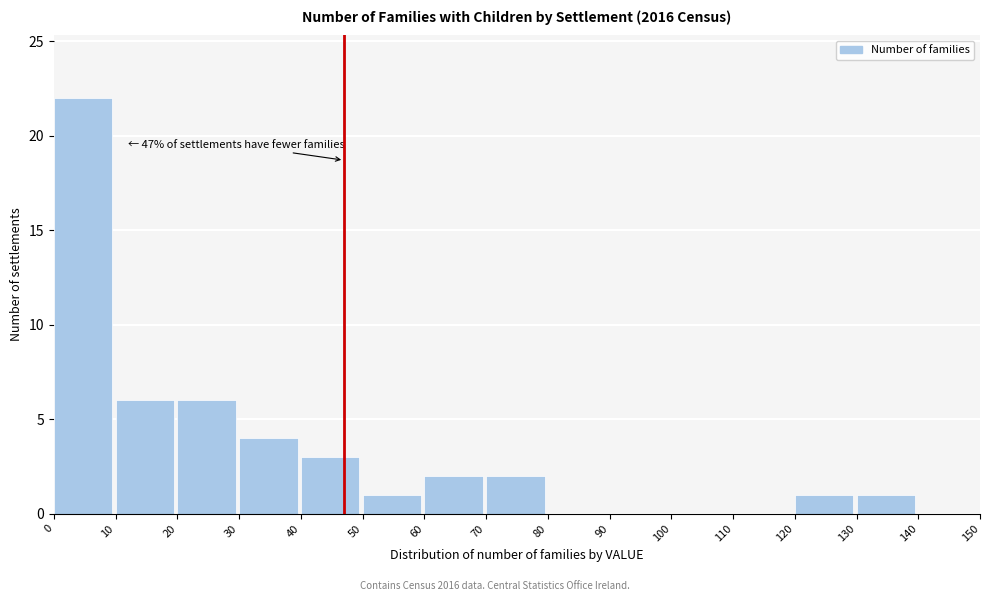

Which range on the x-axis has the tallest bar?

0 to 10